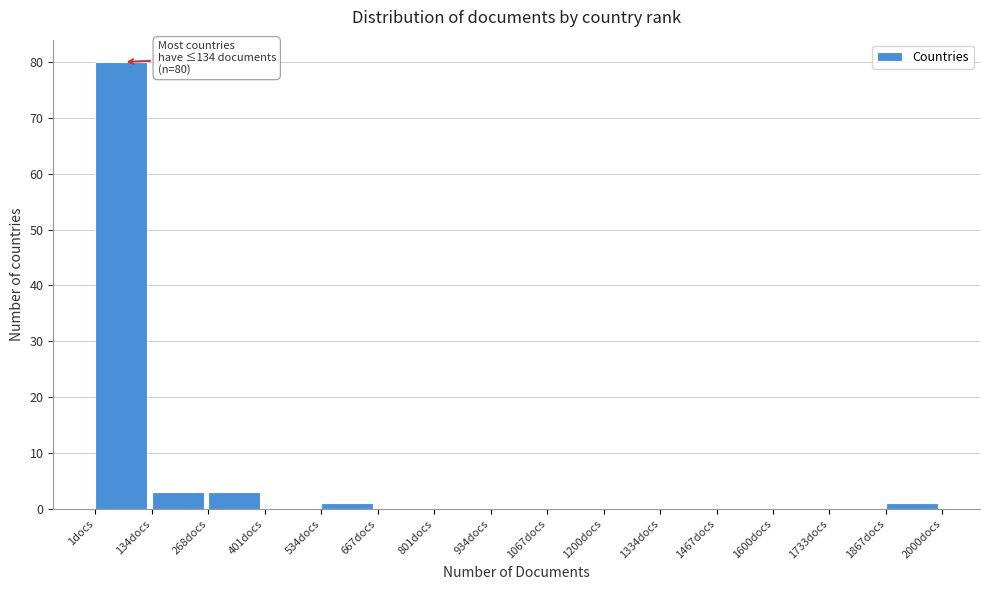

Over which range of the x-axis is the bar tallest?

0 to 140